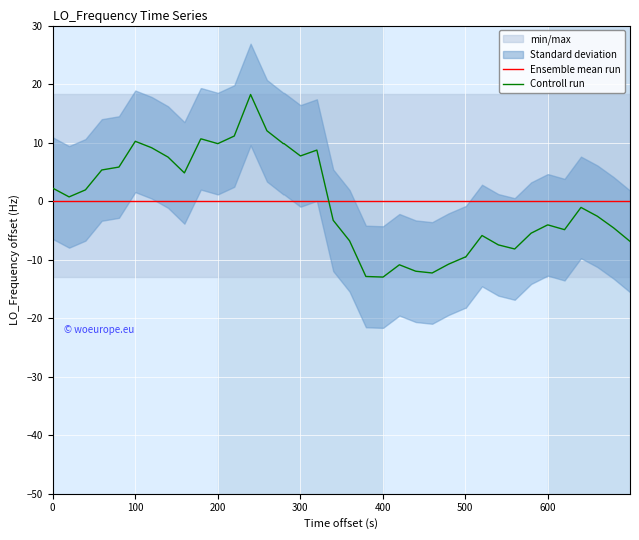

What is the lowest value of the Controll run series?

-13.0